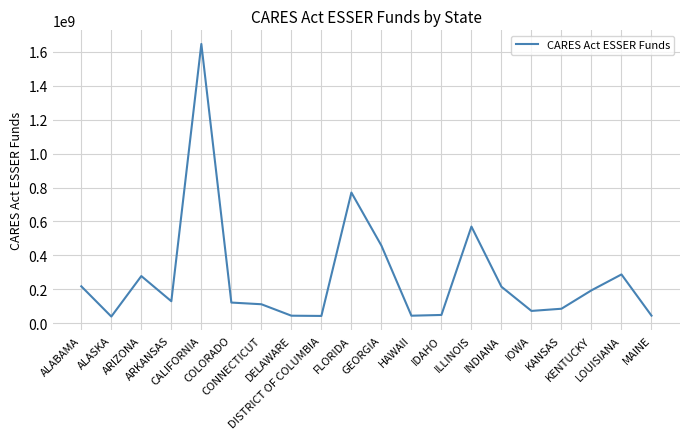

What is the difference between the second highest and minimum values?

731839937